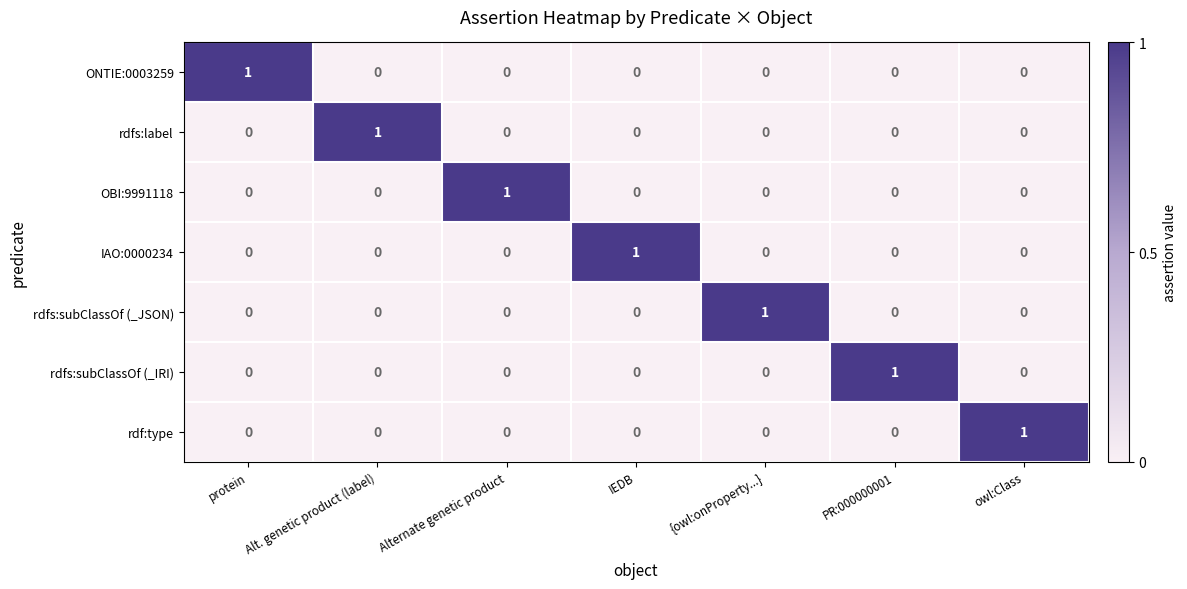

At how many categories does at least one series exceed 0?

7